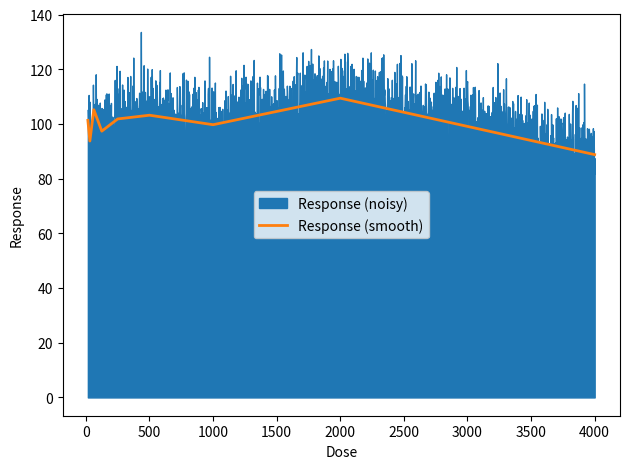

What is the sum of all values?

900.7